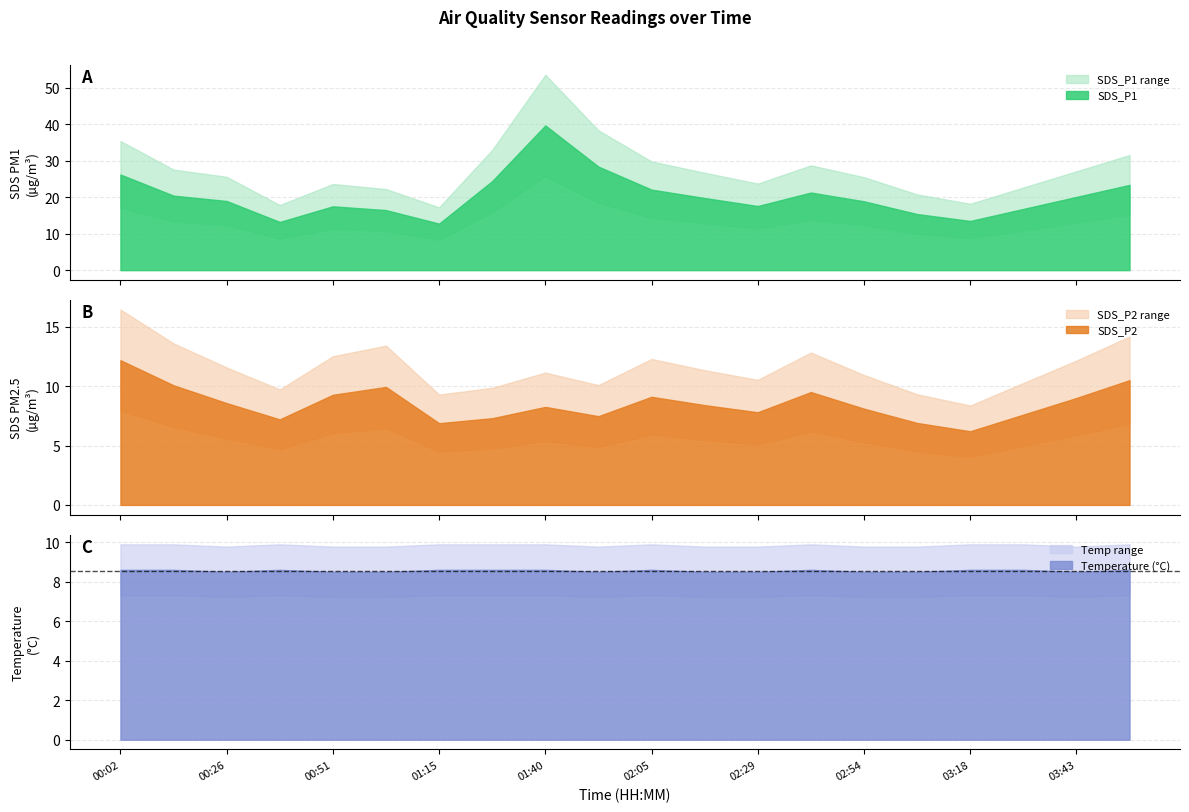

At which category is the sum across all series the highest?

01:40